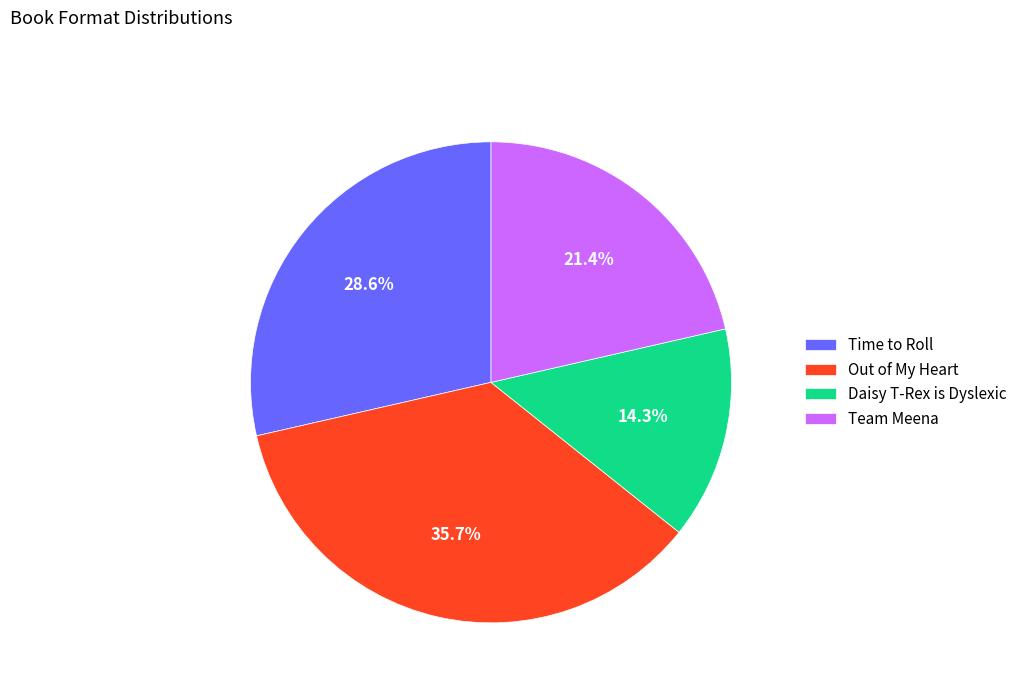

To the nearest percent, what is the difference between the largest and smallest slice percentages?

21%